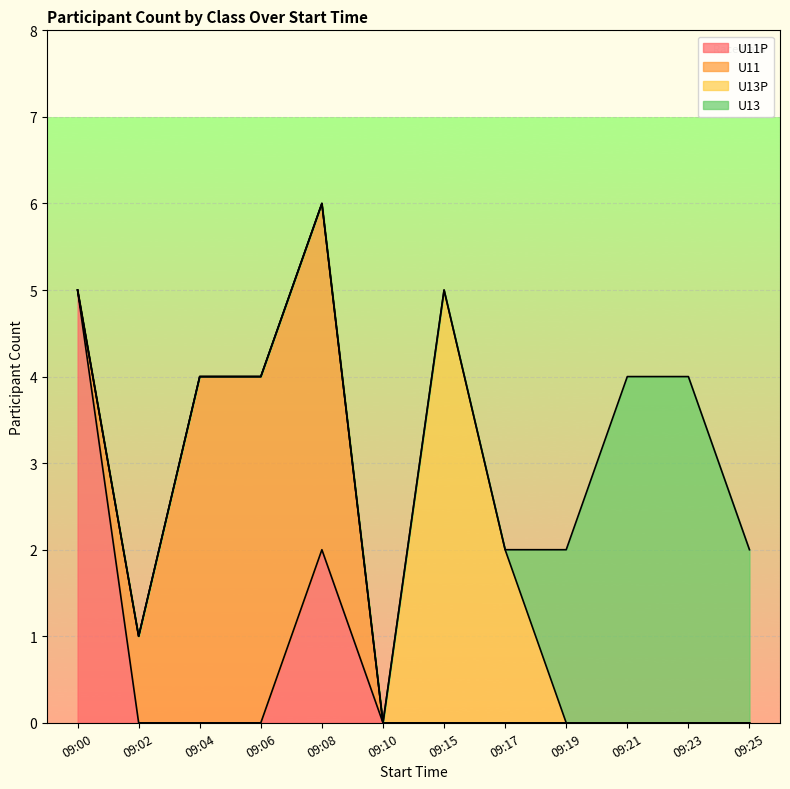

How many series are shown in this chart?

4